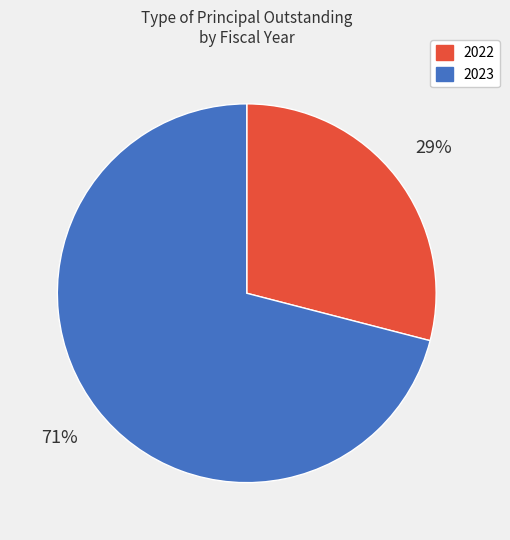

How many slices are in this pie chart?

2